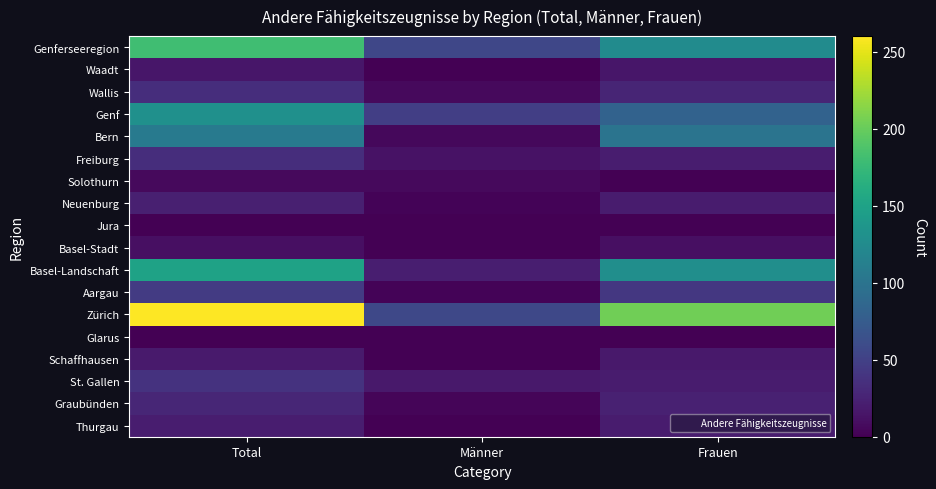

What is the spread (max minus min) of values at Frauen?

204